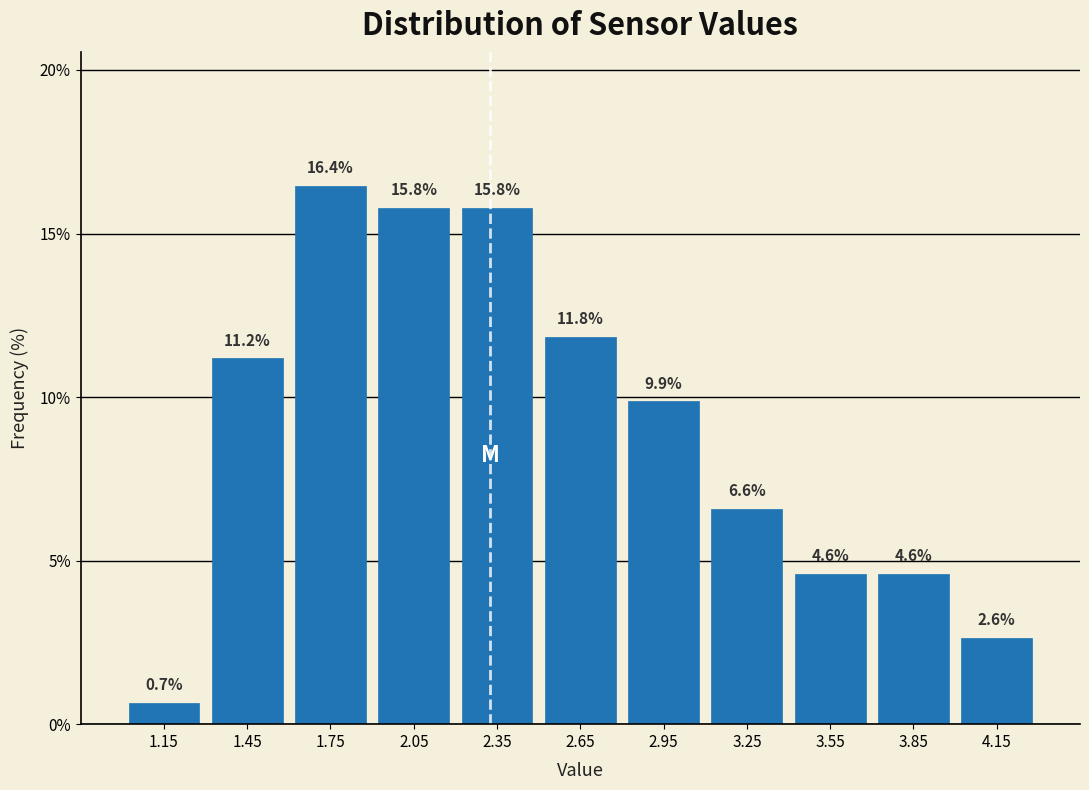

Which range on the x-axis has the tallest bar?

1.6 to 1.9